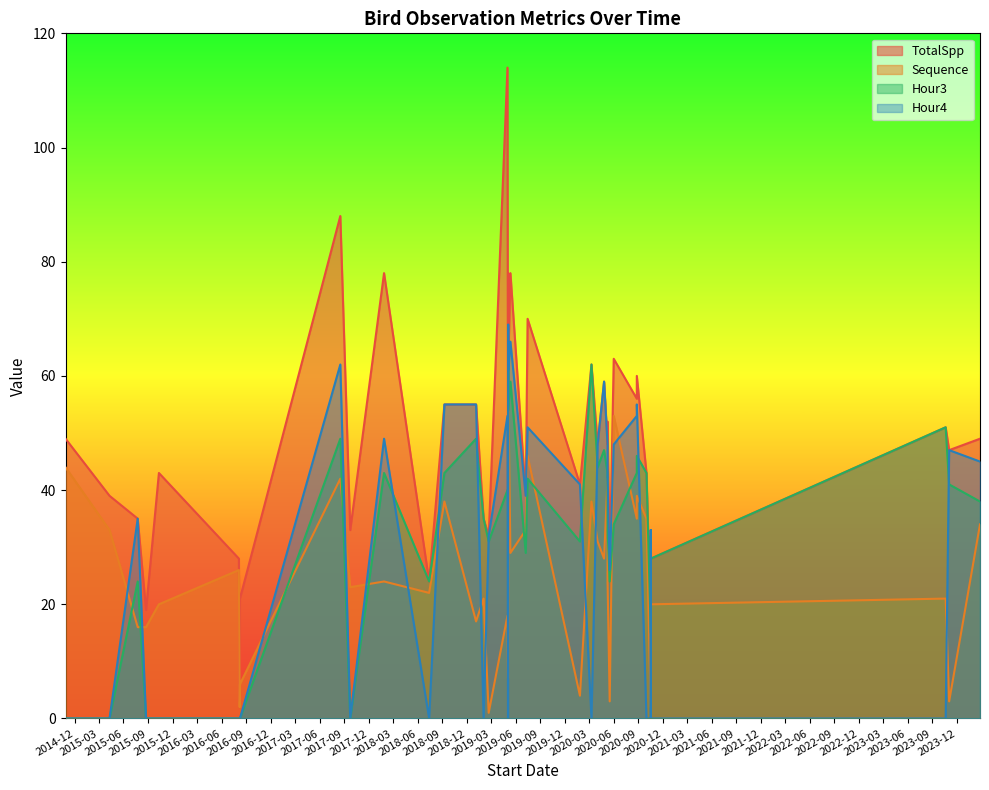

Between 2020-08-26 and 2020-10-01, which is larger?

2020-08-26